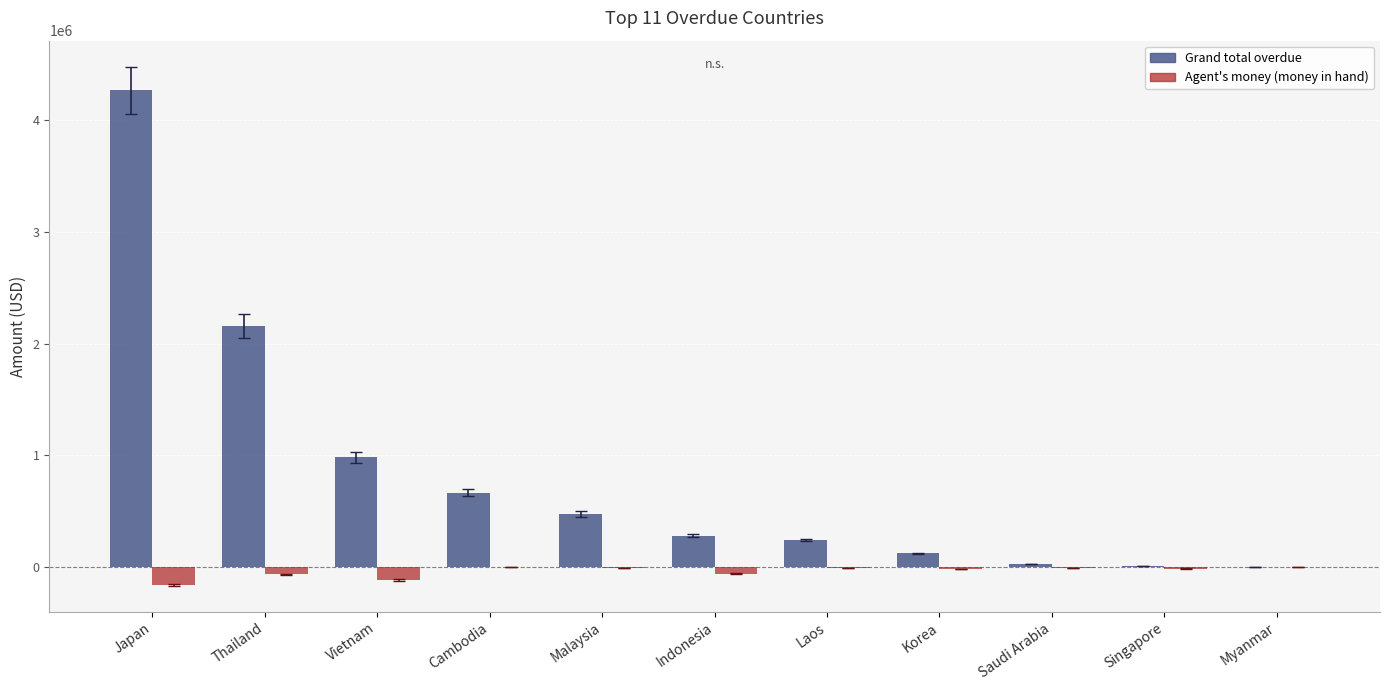

At which label does Grand total overdue reach its peak?

Japan